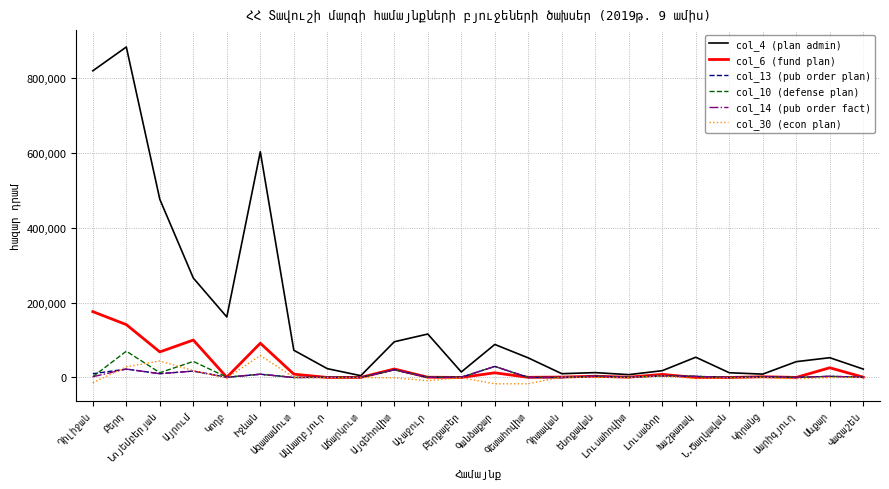

What is the maximum value for col_10 (defense plan)?

70222.9